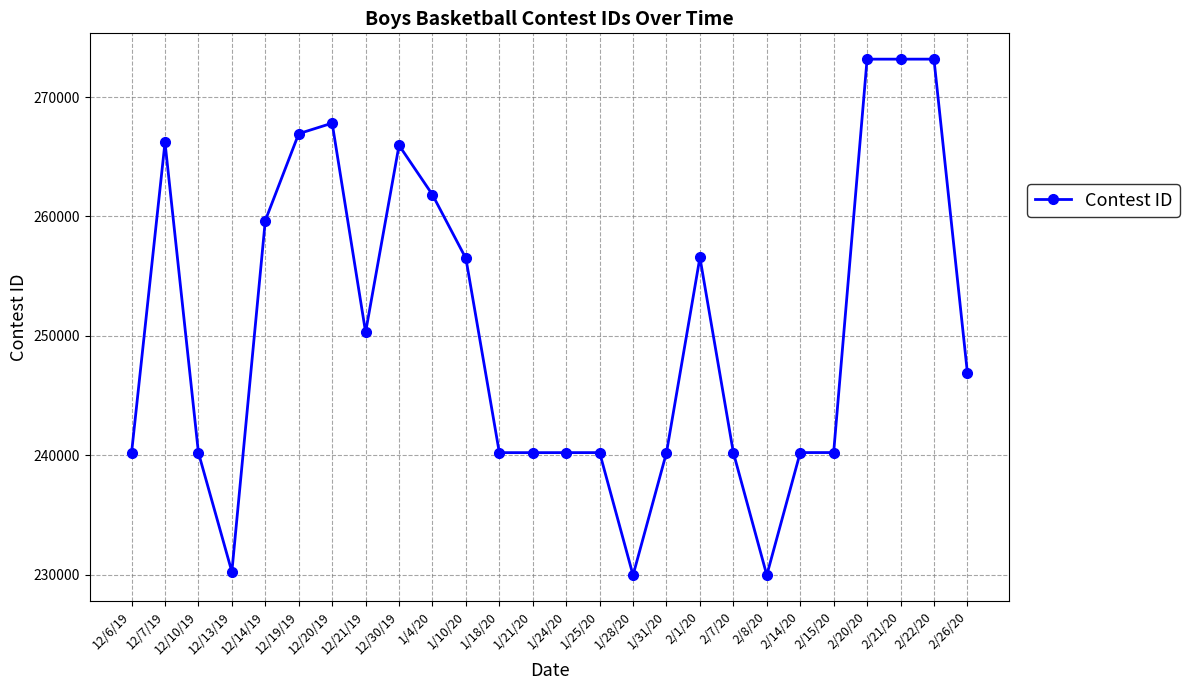

At which label does the data first exceed 246922?

12/7/19